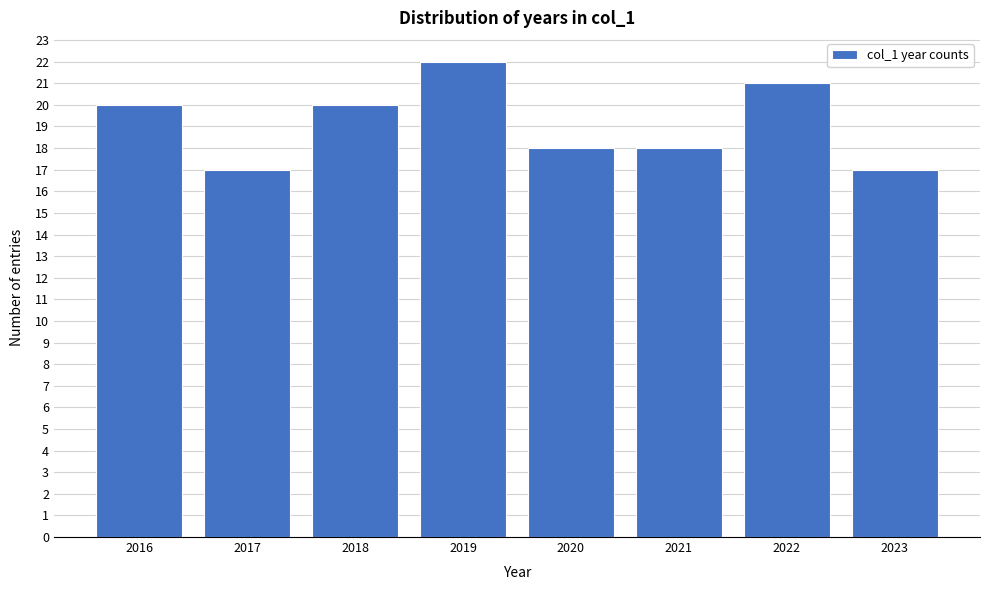

Reading left to right, transcribe all the data shown in this chart.

20	17	20	22	18	18	21	17